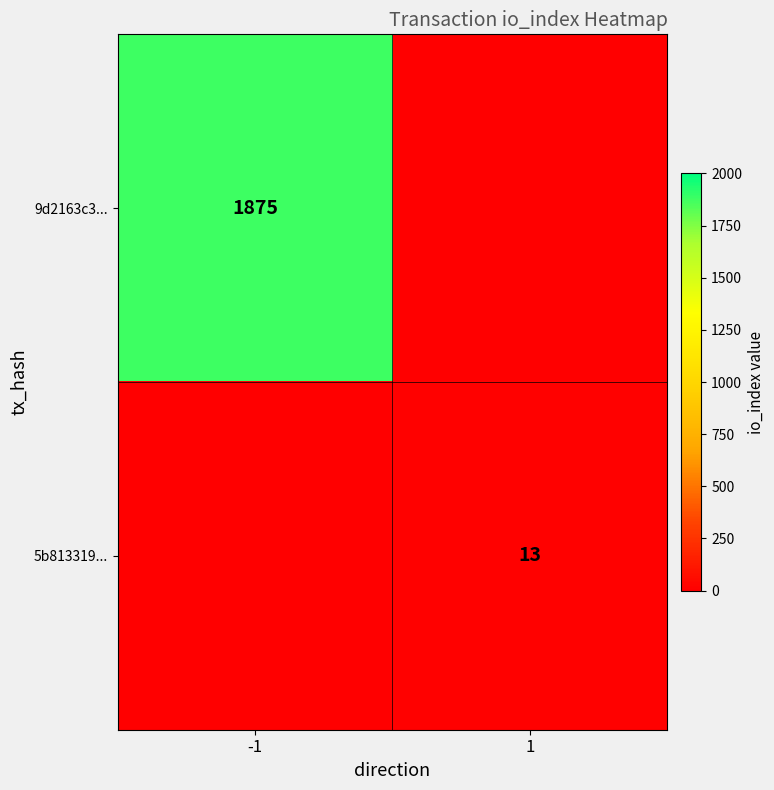

The value of 9d2163c3... at -1 is 1875. True or false?

True